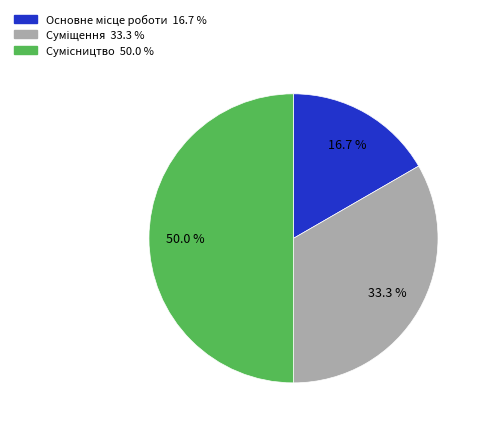

Between Сумісництво and Суміщення, which is larger?

Сумісництво